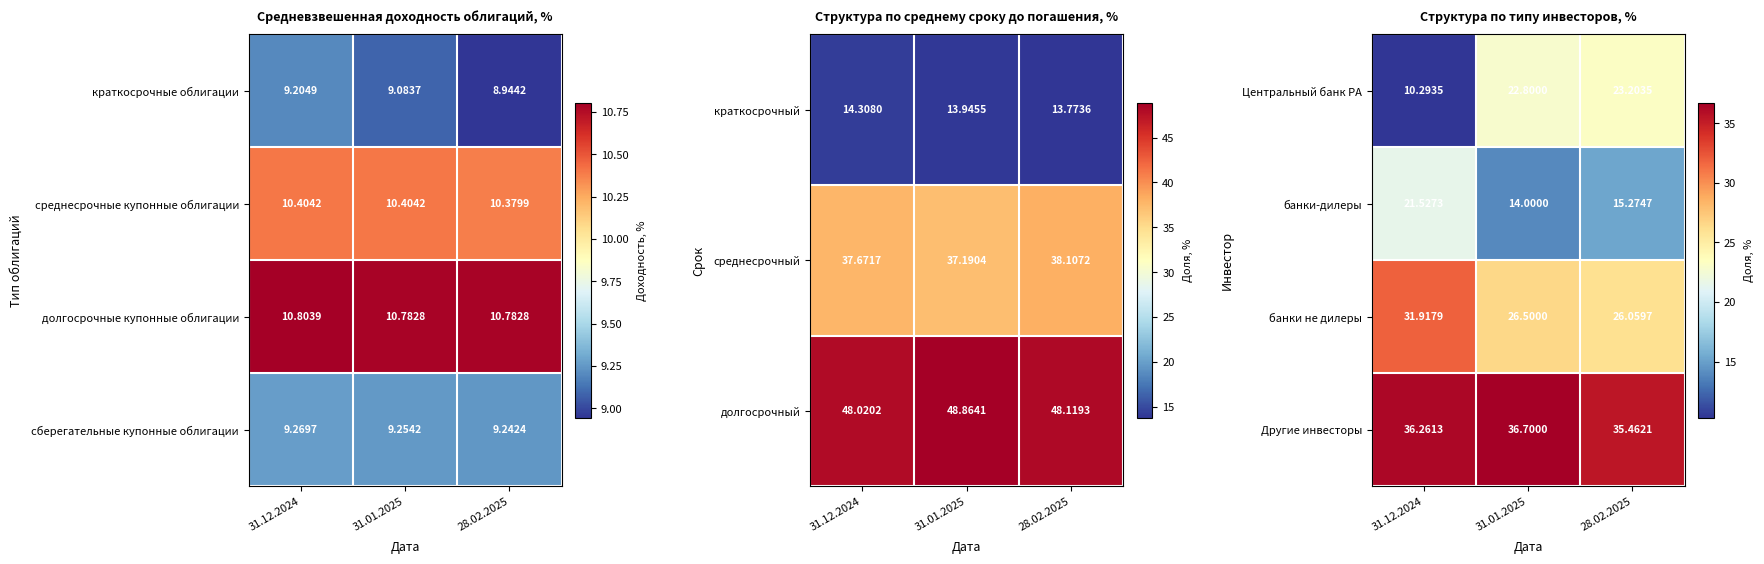

What is the lowest value of the Центральный банк РА series?

10.3